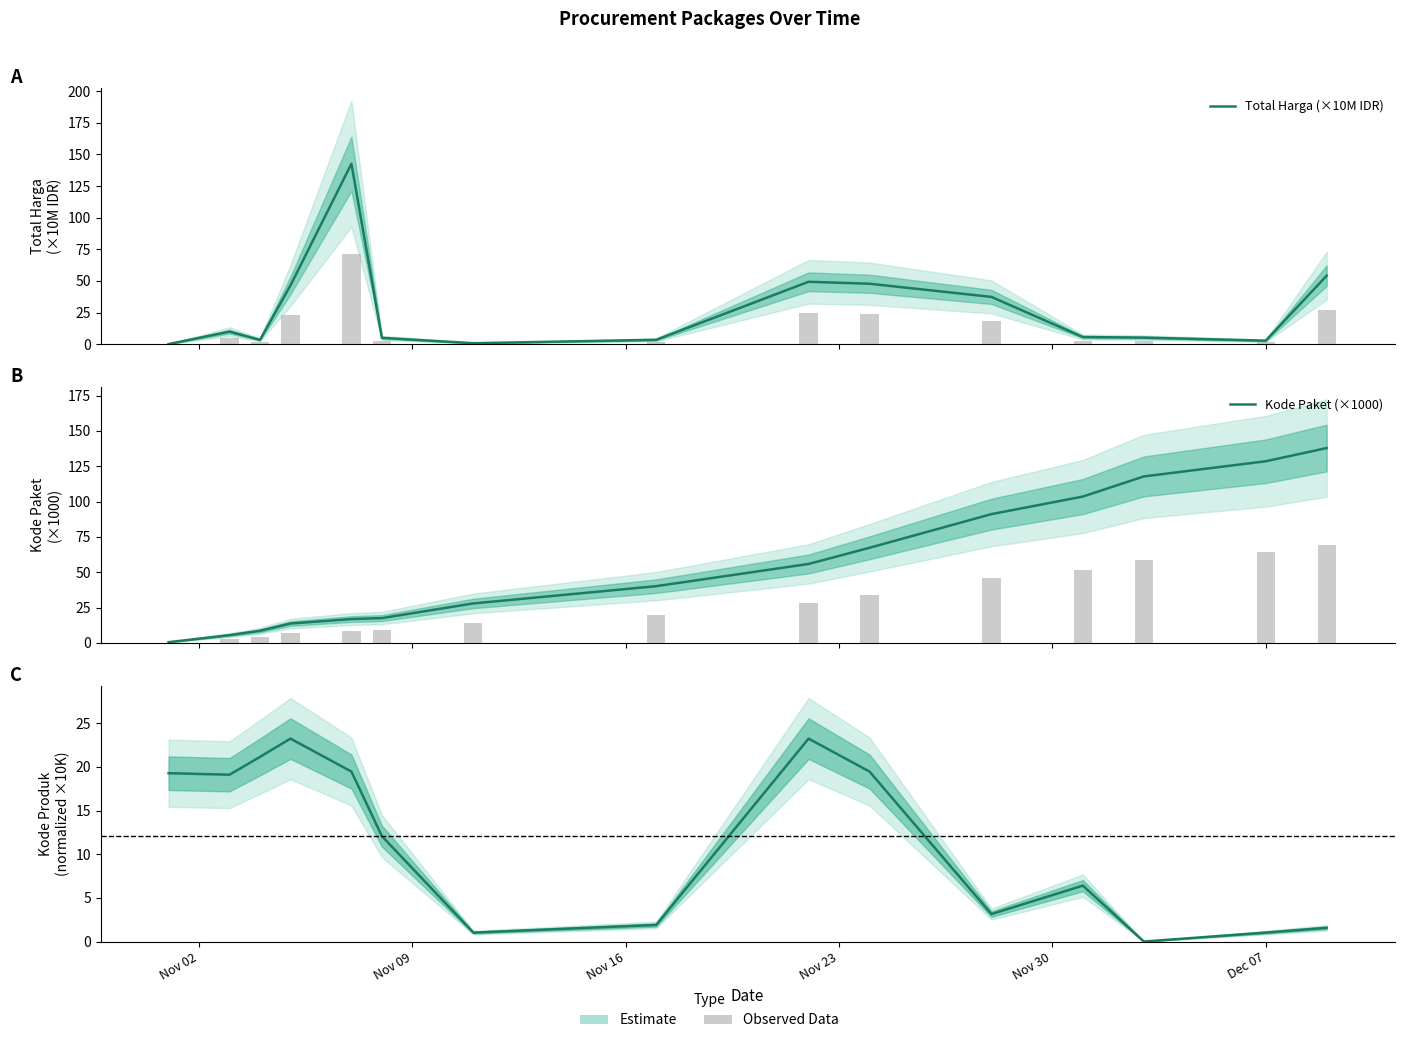

Is it true that Kode Paket (×1000) equals 0.6 at Nov 02?

False